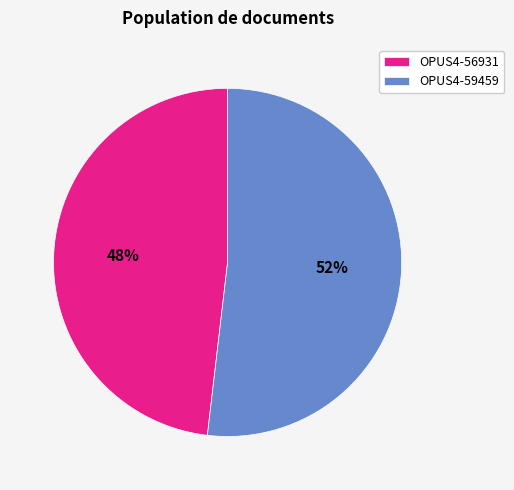

To the nearest percent, what is the average slice percentage?

50%